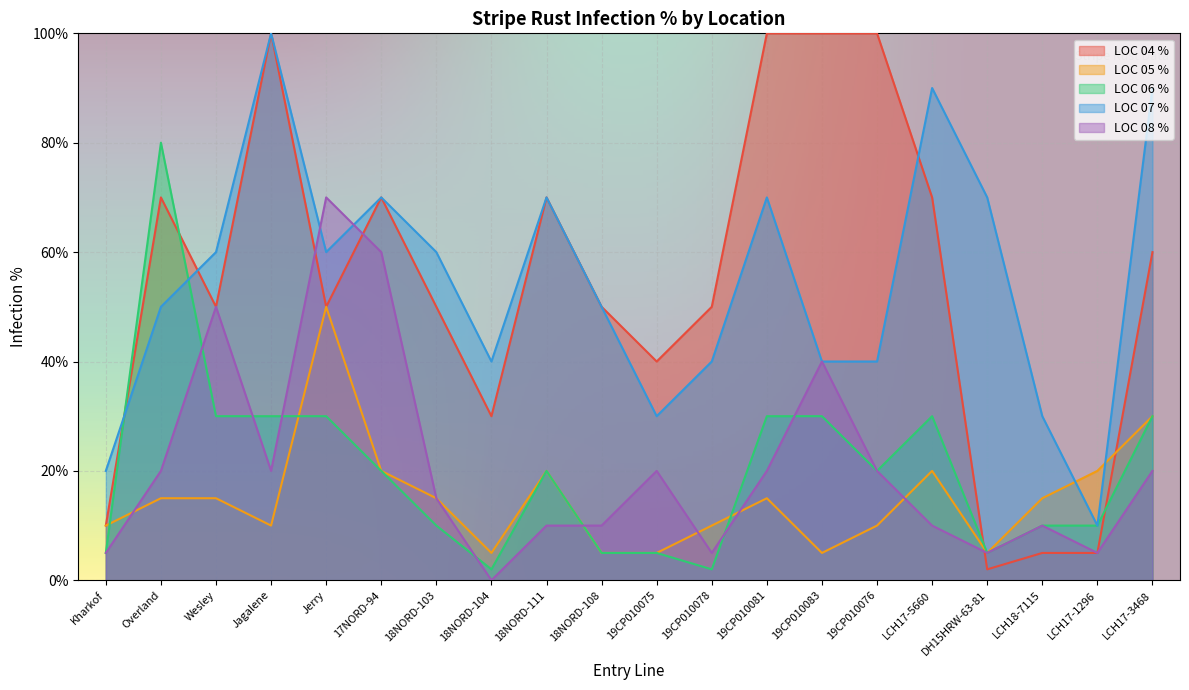

Reading left to right, list all the values displayed in this chart.

LOC 04 %: 10	70	50	100	50	70	50	30	70	50	40	50	100	100	100	70	2	5	5	60
LOC 05 %: 10	15	15	10	50	20	15	5	20	5	5	10	15	5	10	20	5	15	20	30
LOC 06 %: 5	80	30	30	30	20	10	2	20	5	5	2	30	30	20	30	5	10	10	30
LOC 07 %: 20	50	60	100	60	70	60	40	70	50	30	40	70	40	40	90	70	30	10	90
LOC 08 %: 5	20	50	20	70	60	15	0	10	10	20	5	20	40	20	10	5	10	5	20